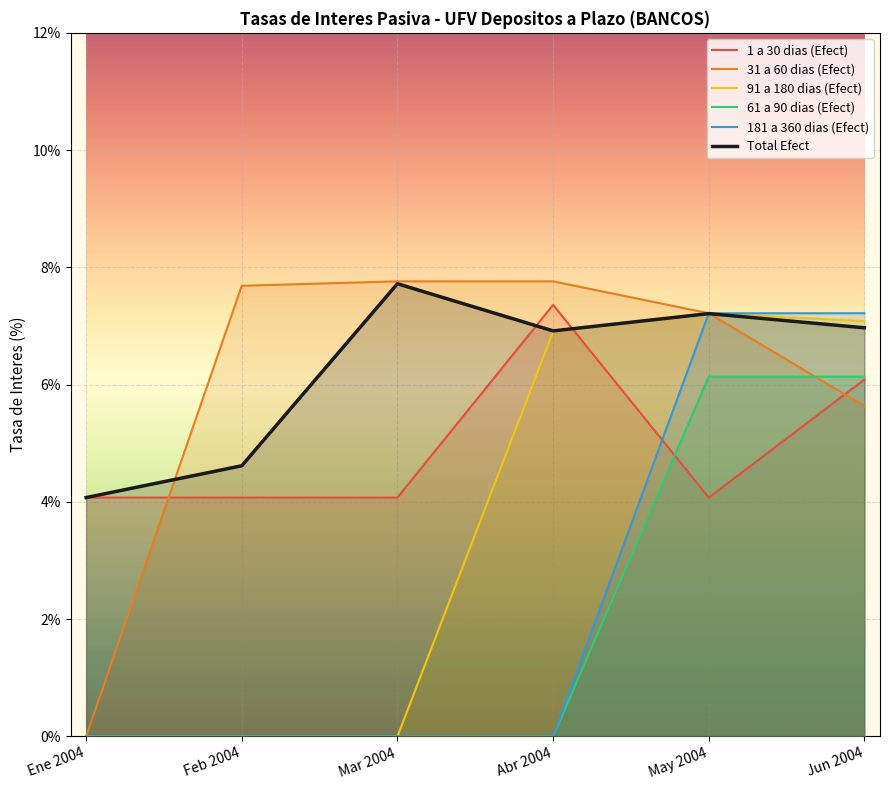

Which series has the widest spread of values?

31 a 60 dias (Efect)